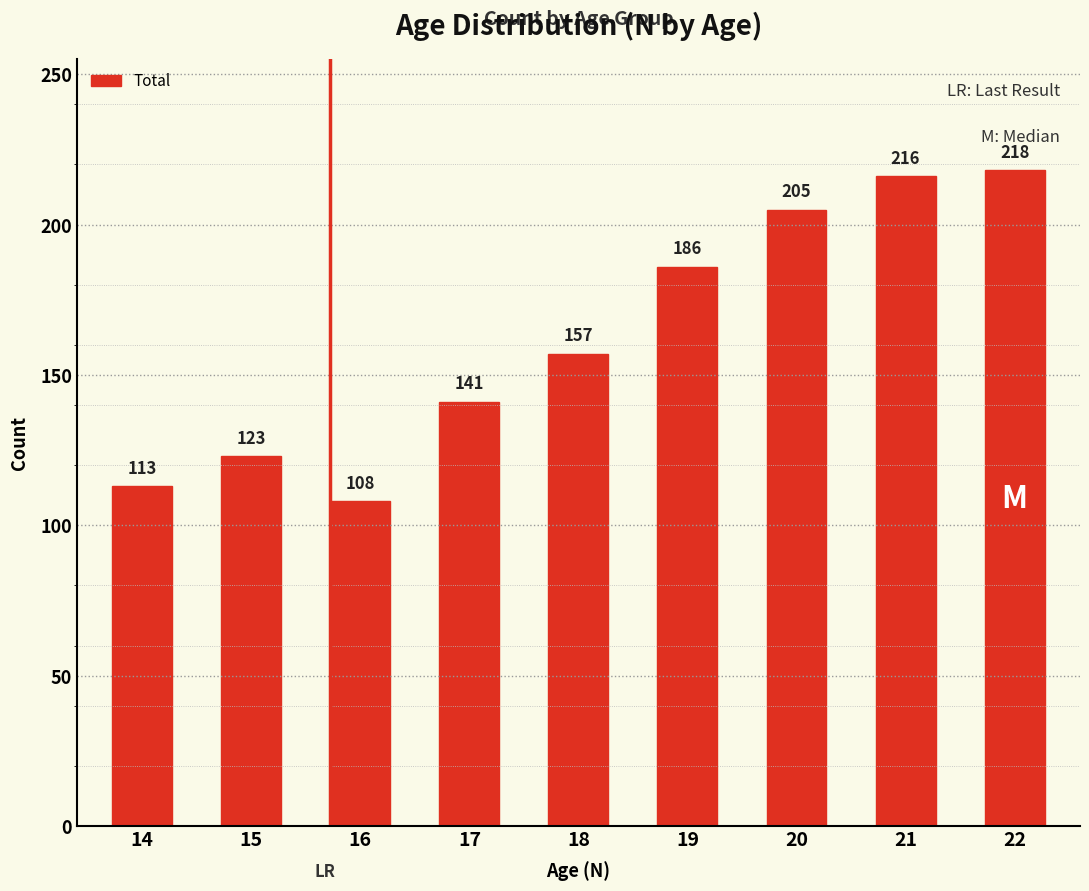

Rank the categories by value from lowest to highest.

16, 14, 15, 17, 18, 19, 20, 21, 22